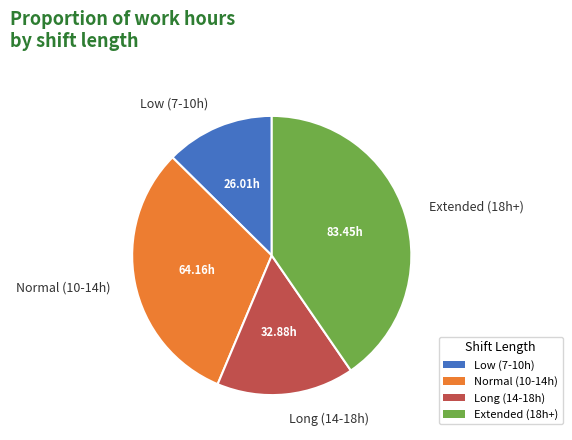

Which has a higher value, Extended (18h+) or Long (14-18h)?

Extended (18h+)